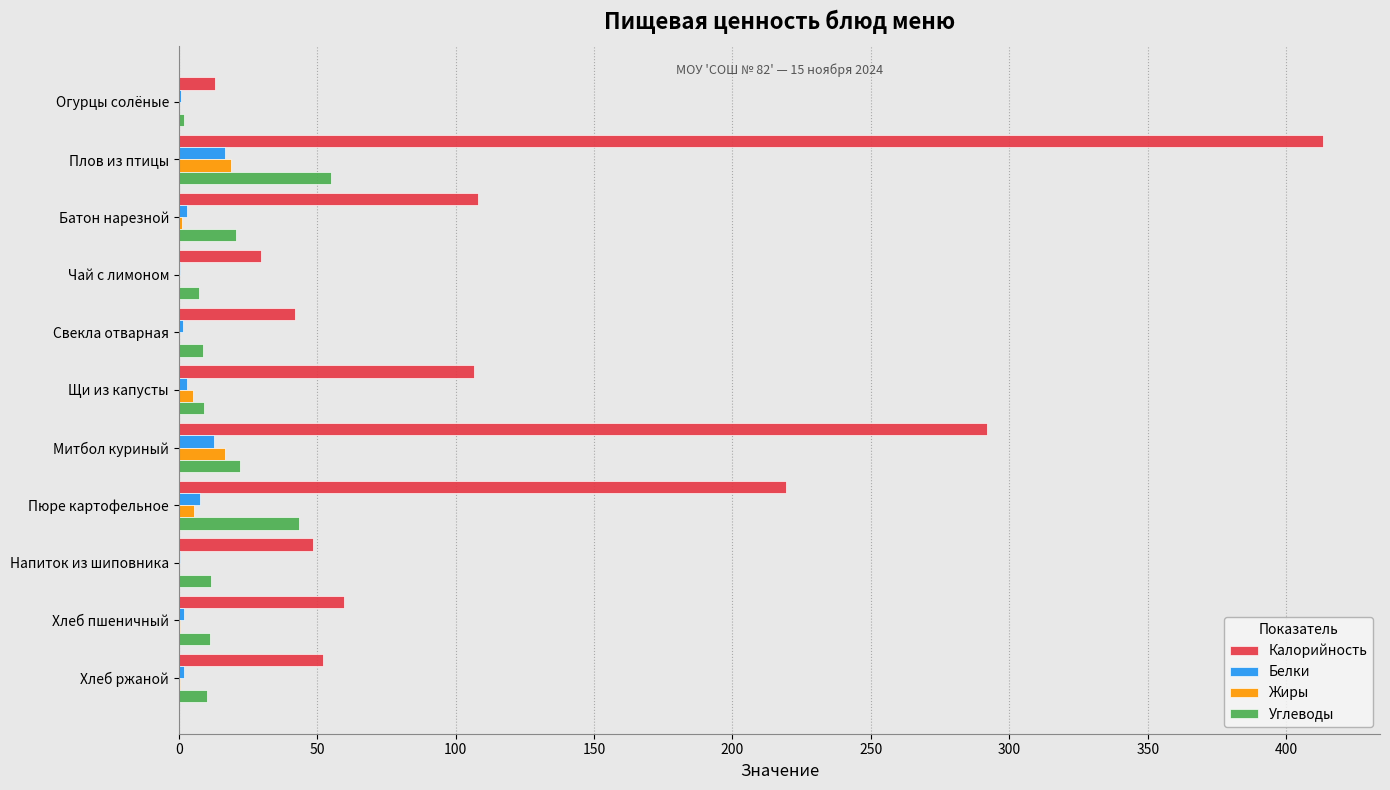

The Калорийность series shows 106.6 at Щи из капусты. True or false?

True